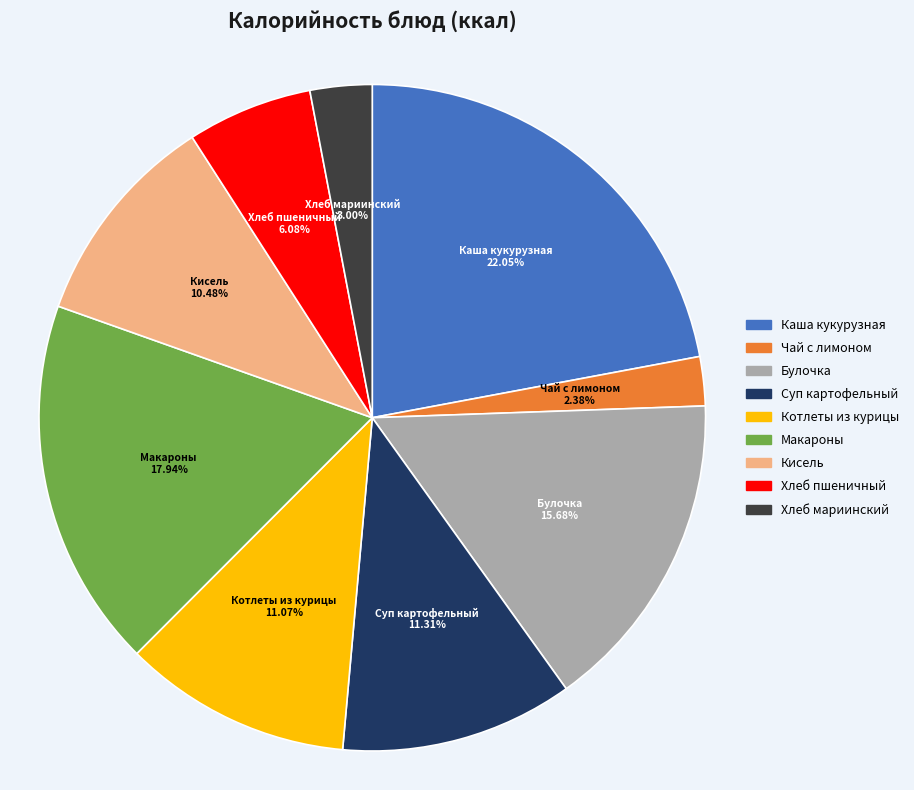

Does any single category account for the majority?

No